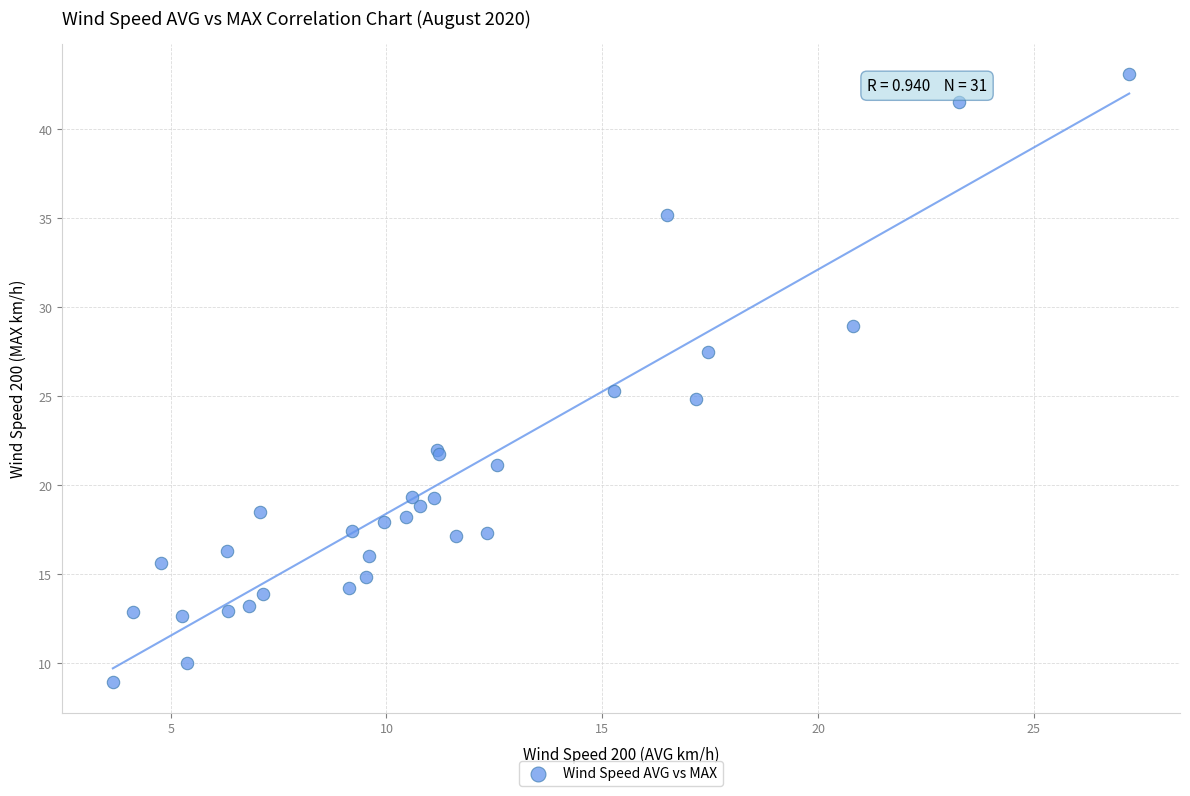

What Y value in the scatter plot is closest to 26?

25.3